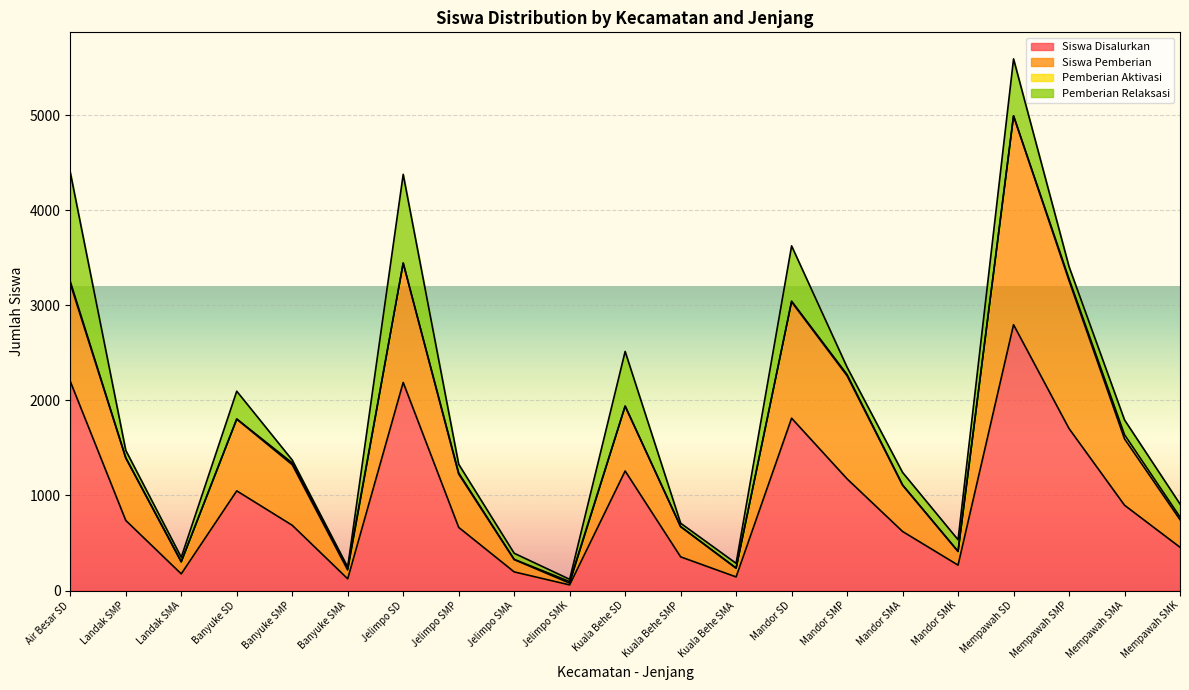

Which has a higher value, Mandor SMA or Mempawah SMK?

Mandor SMA